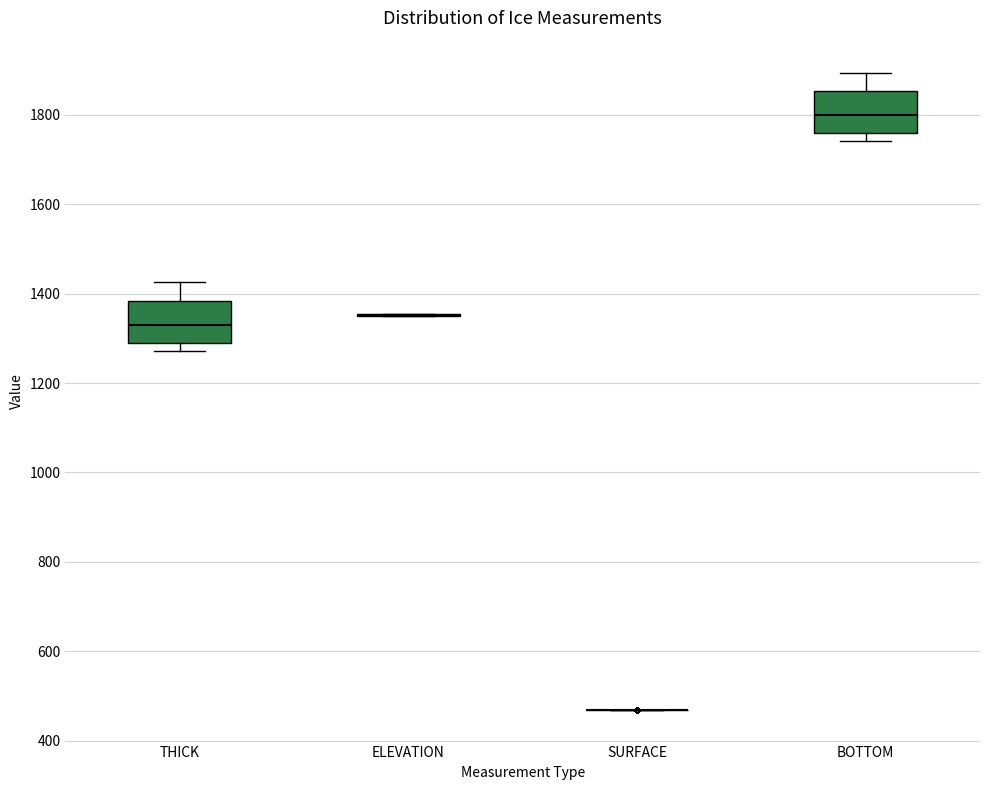

Reading left to right, read every box against the y-axis: the position of its median line, the range the box covers, and the ends of its whiskers. The values are not printed on the chart, so give them approximately, as read against the axis.

THICK: median 1340, box 1280 to 1380, whiskers 1280 (just below the box's lower edge) to 1420
ELEVATION: box collapsed to a line at 1360, whiskers 1340 to 1360
SURFACE: box collapsed to a line at 460, whiskers 460 to 460
BOTTOM: median 1800, box 1760 to 1860, whiskers 1740 to 1900